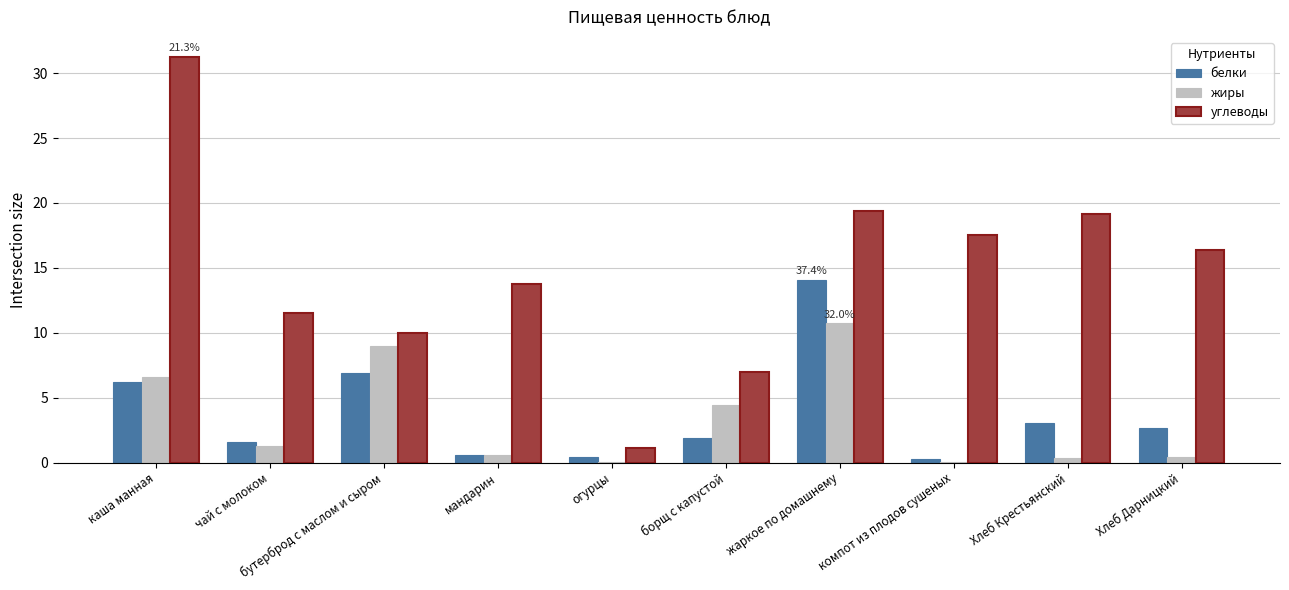

The value of углеводы at Хлеб Дарницкий is 16.4. True or false?

True